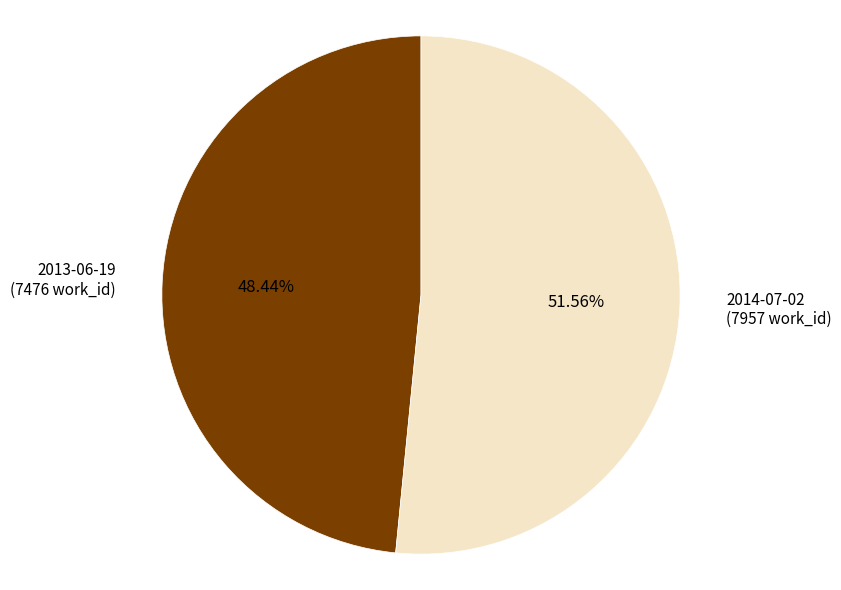

Approximately how many times larger is the value at 2014-07-02 compared to 2013-06-19?

1.1